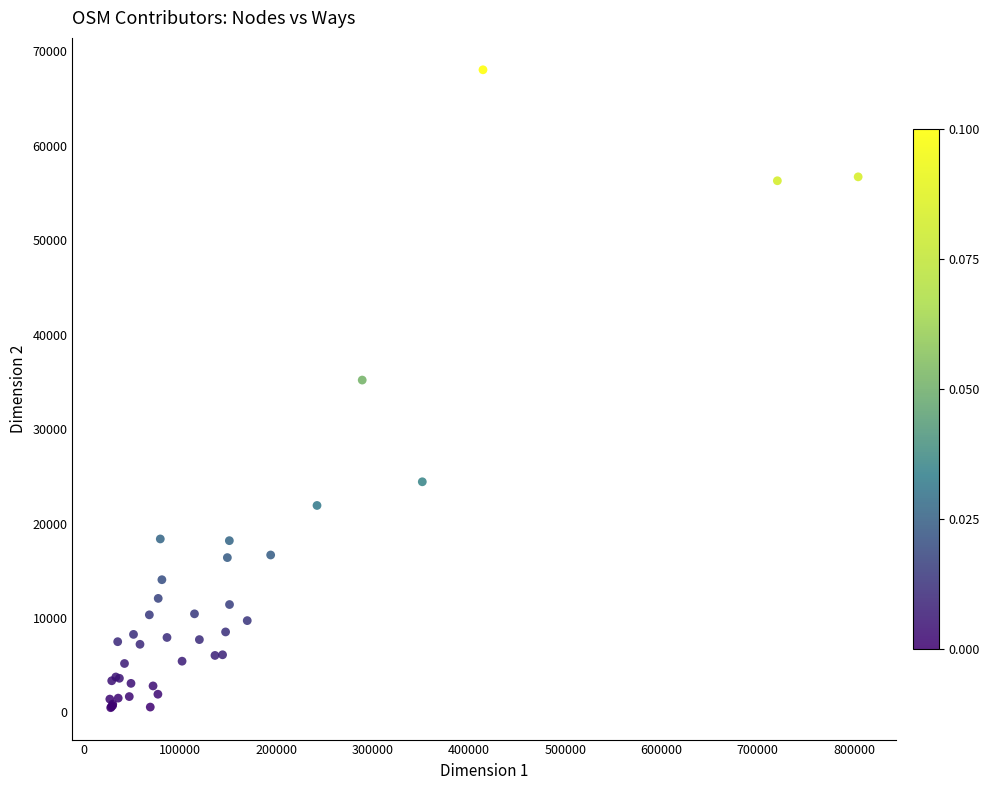

What Y value in the scatter plot is closest to 34273?

35191